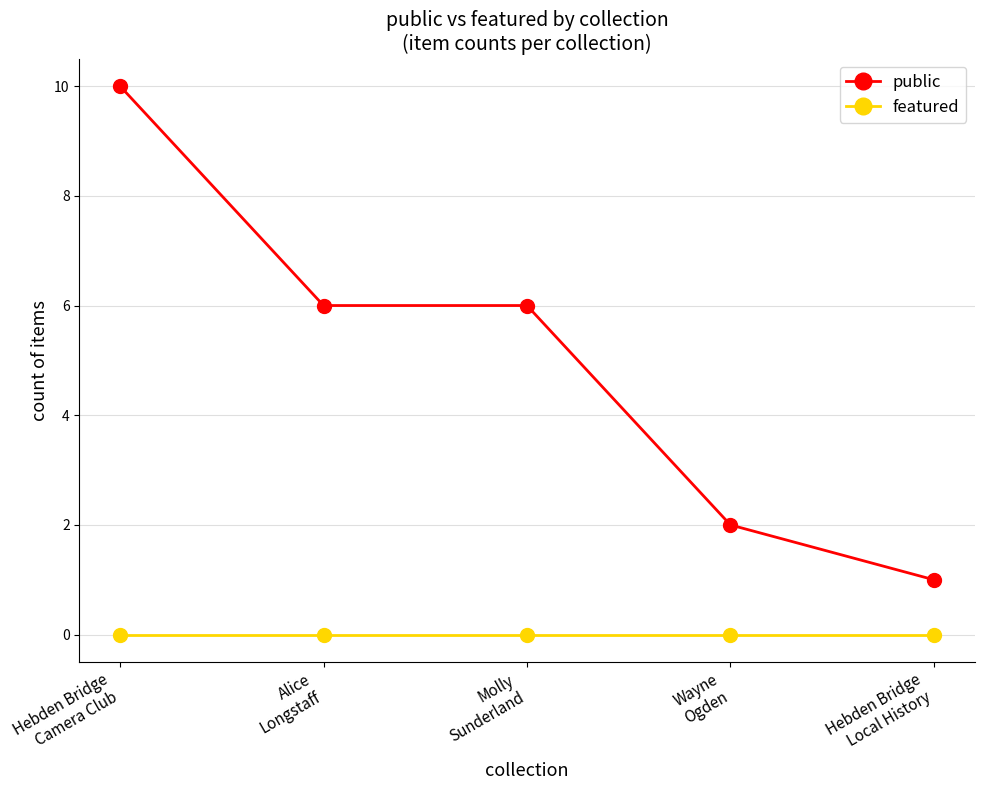

Which series has the largest total across all categories?

public